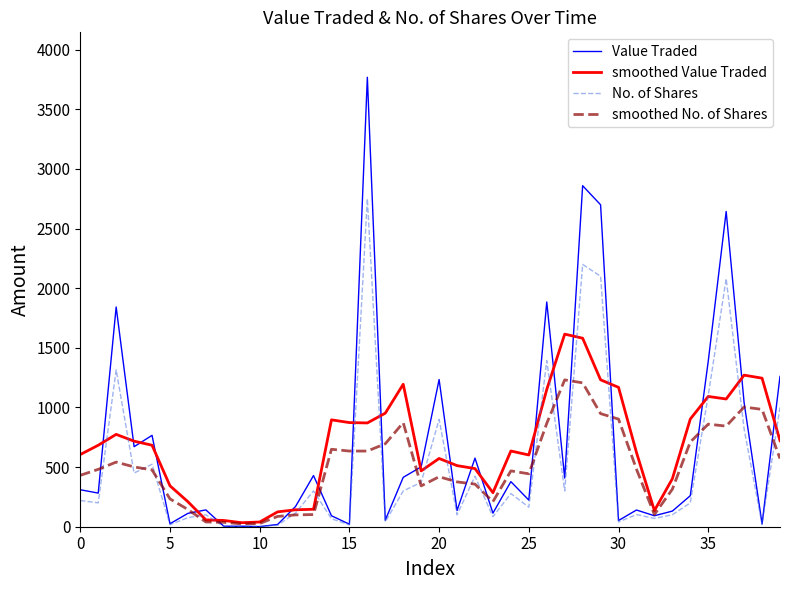

What is the lowest value of the smoothed Value Traded series?

33.8